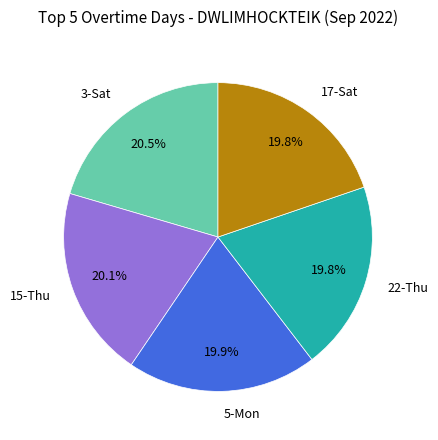

Between 5-Mon and 3-Sat, which is larger?

3-Sat